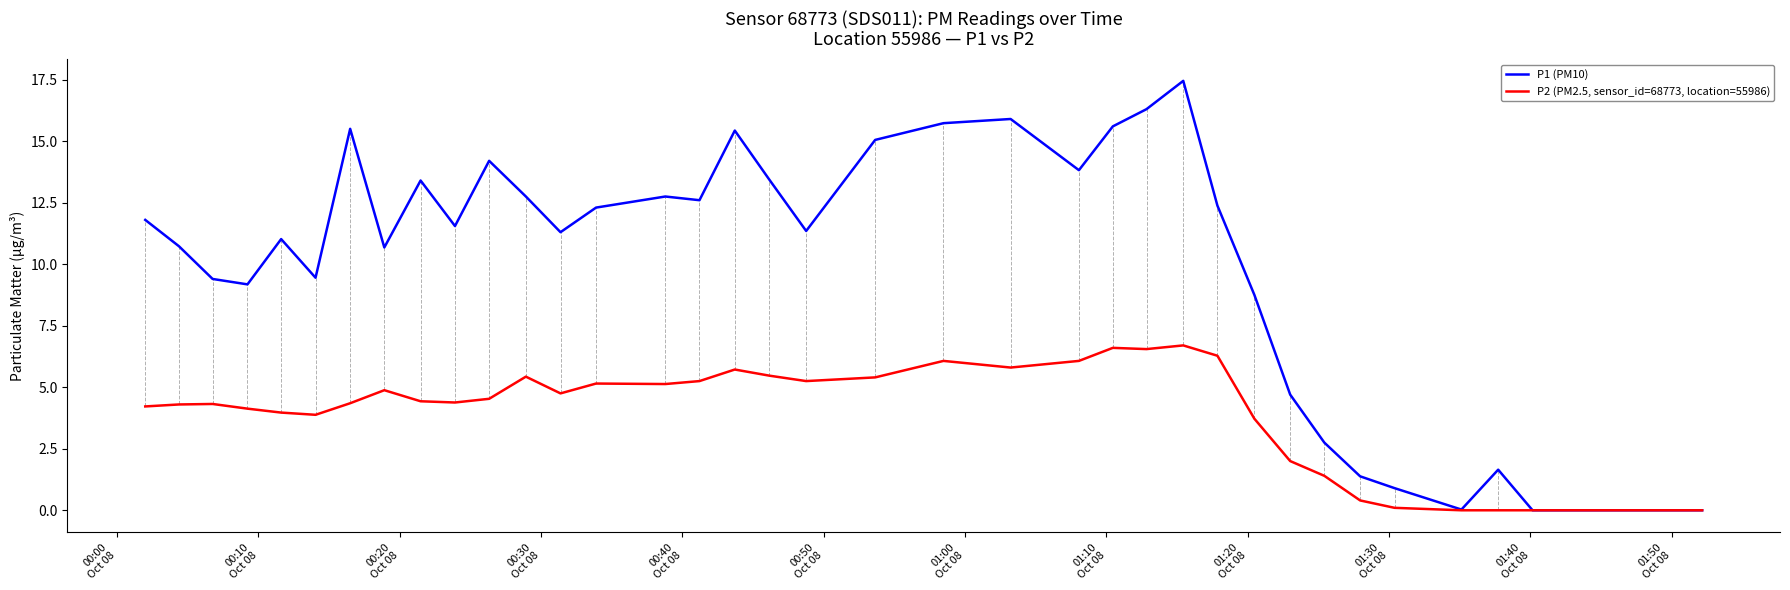

In P2 (PM2.5, sensor_id=68773, location=55986), how many points are higher than both neighbors (excluding endpoints)?

8